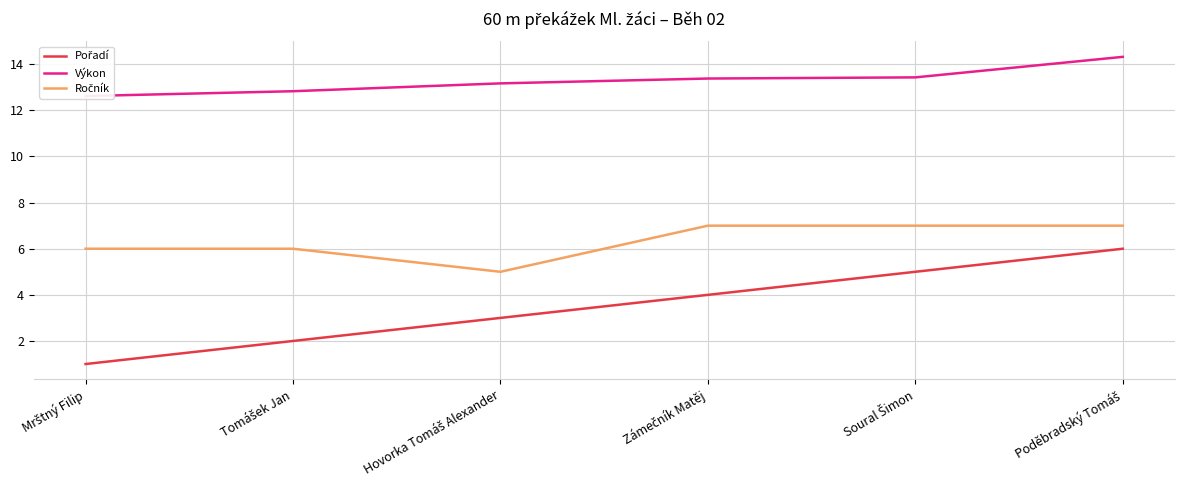

What is the sum of the Pořadí values at Zámečník Matěj and Mrštný Filip?

5.0